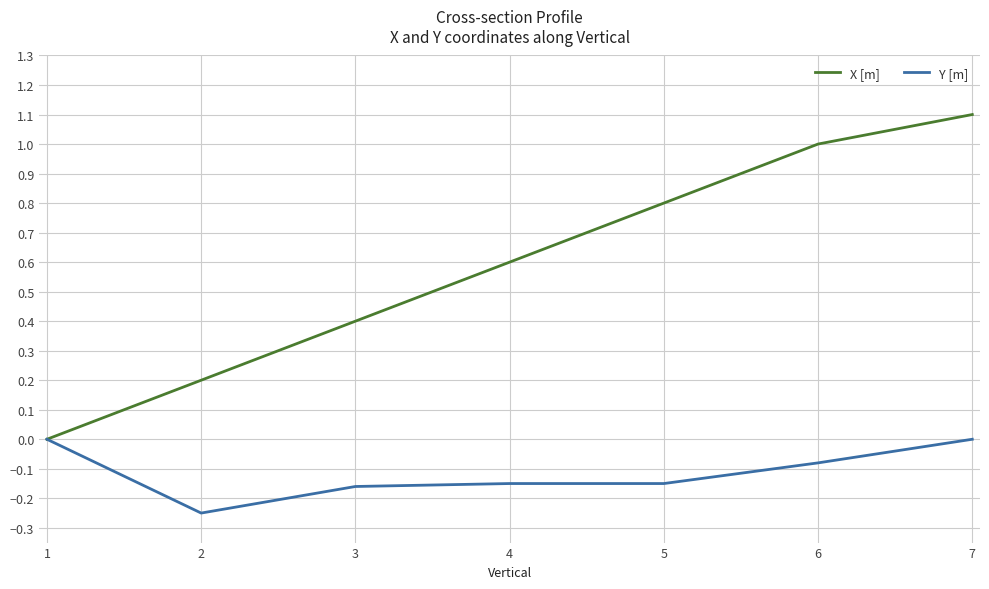

What is the total value across all series at 6?

0.9